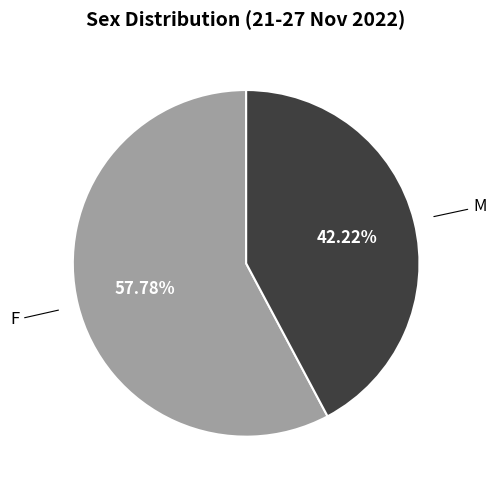

Do M and F together represent more than half of the pie?

Yes